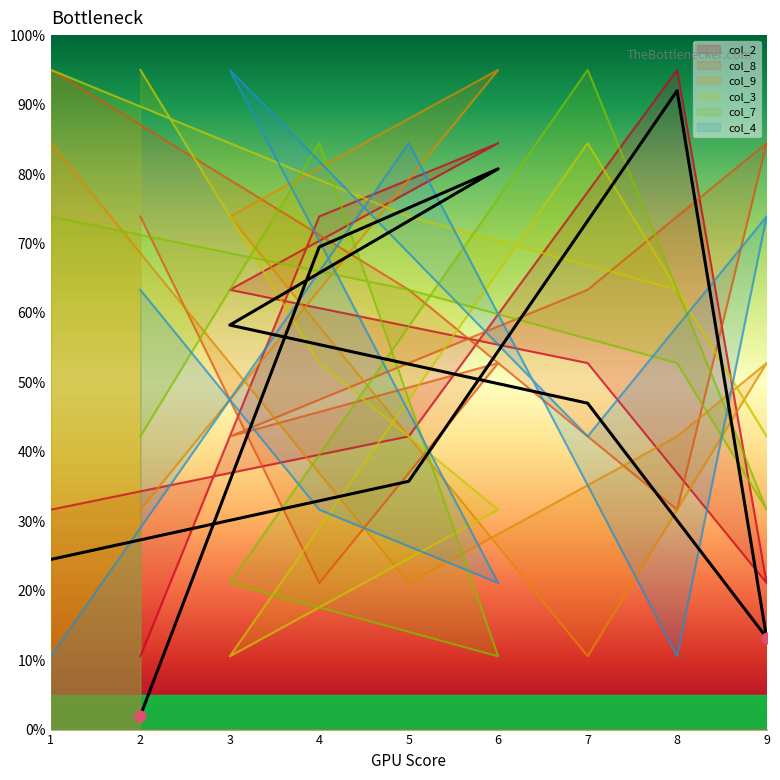

What are all the series names shown in the legend?

col_2, col_8, col_9, col_3, col_7, col_4